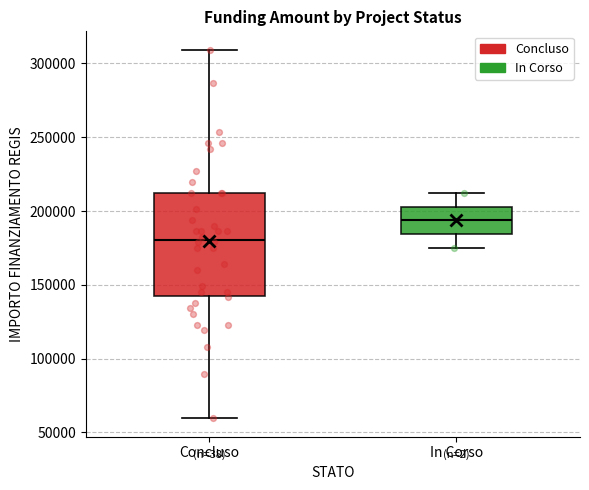

Reading left to right, transcribe this box plot: for each box, give where its median line is, the range the box spans, and where its two whiskers end, as read against the y-axis. The values are not printed on the chart, so give them approximately, as read against the axis.

Concluso: median 180000, box 145000 to 210000, whiskers 60000 to 310000
In Corso: median 195000, box 185000 to 205000, whiskers 175000 to 210000